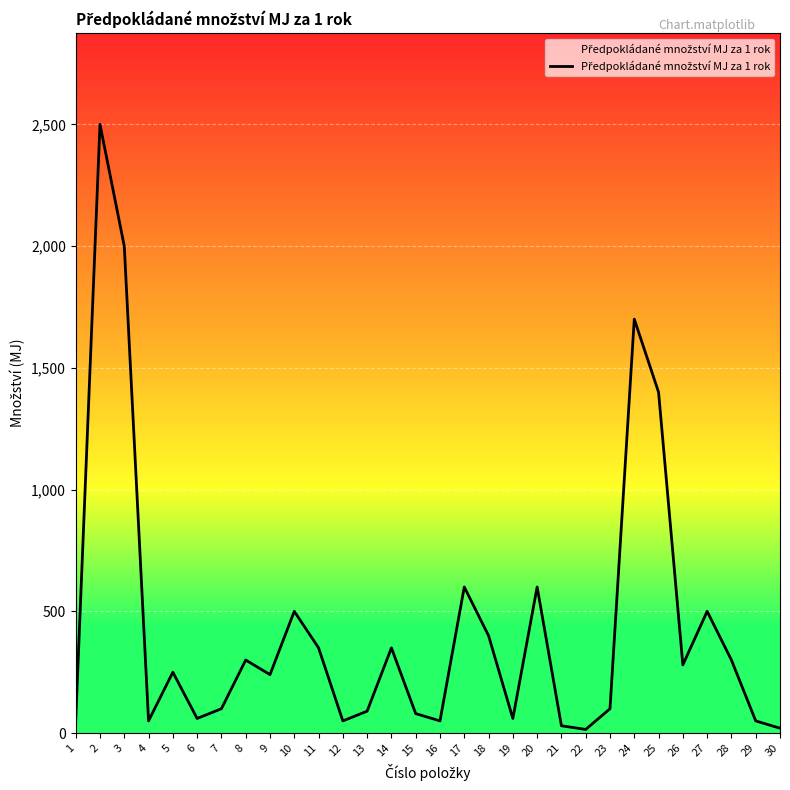

Where is the data nearest to the value 1257?

25